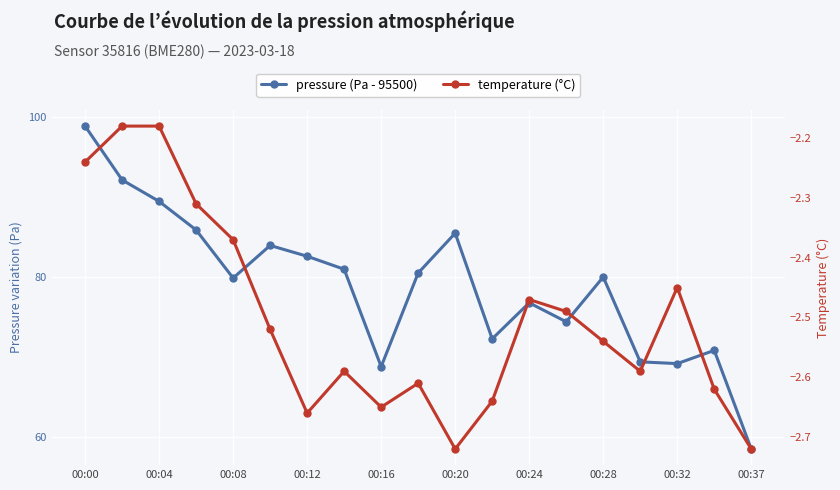

How many values in the pressure (Pa - 95500) series exceed 79?

11